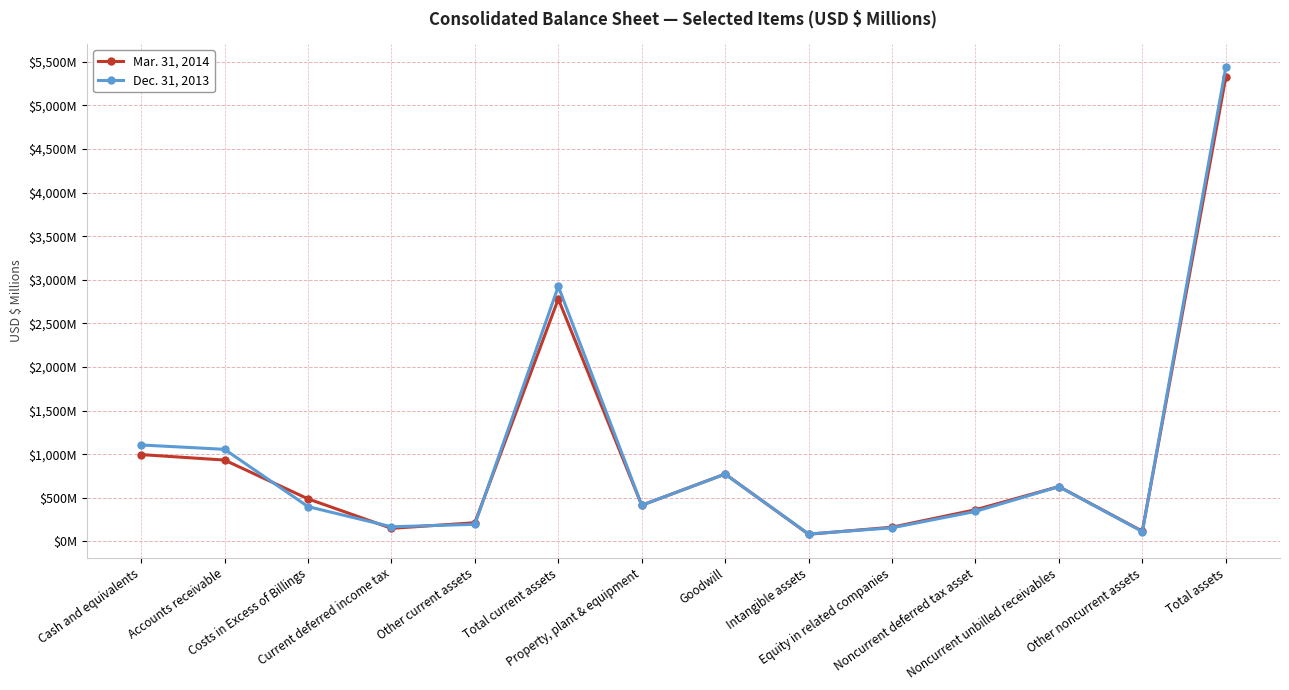

At which category does the chart reach its minimum across all series?

Intangible assets